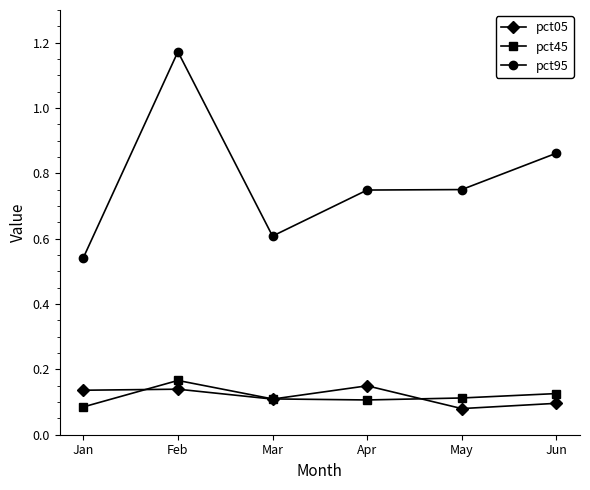

At Apr, list the series in order from smallest to largest.

pct45, pct05, pct95